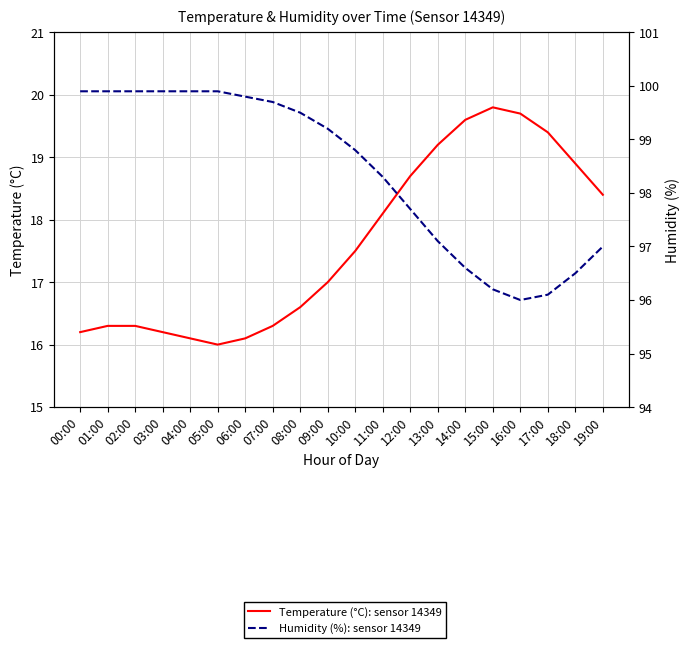

The Humidity (%): sensor 14349 series shows 99.7 at 07:00. True or false?

True